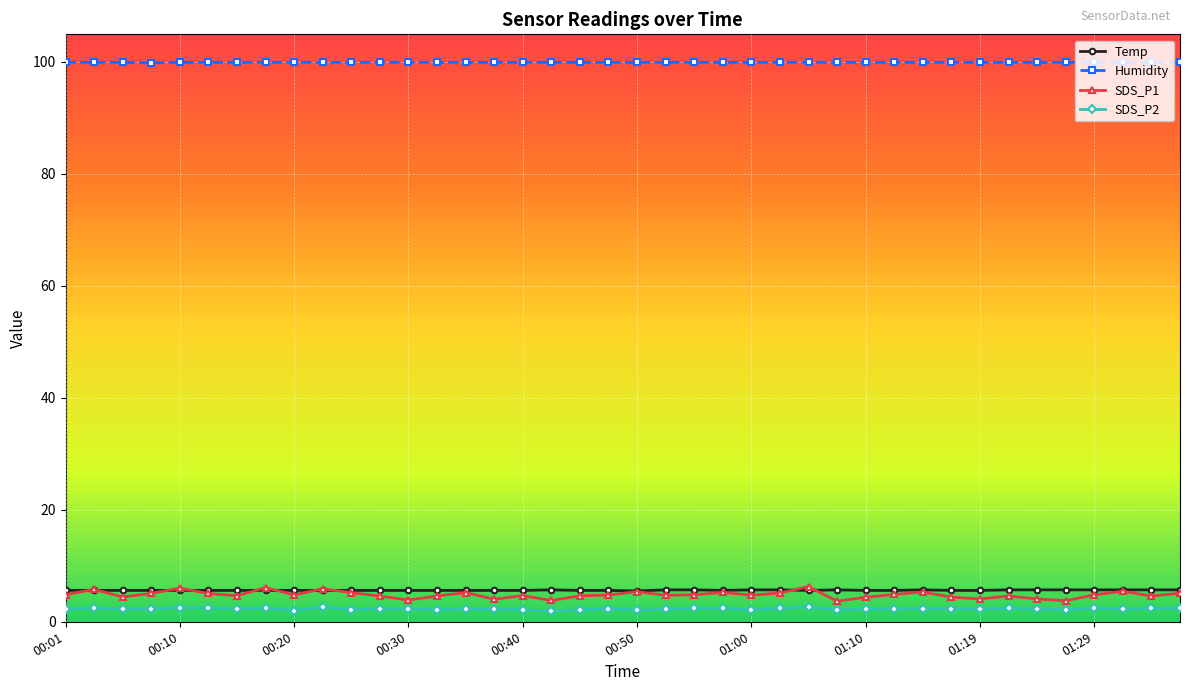

True or false: SDS_P2 has more than 0 interior local peaks.

True